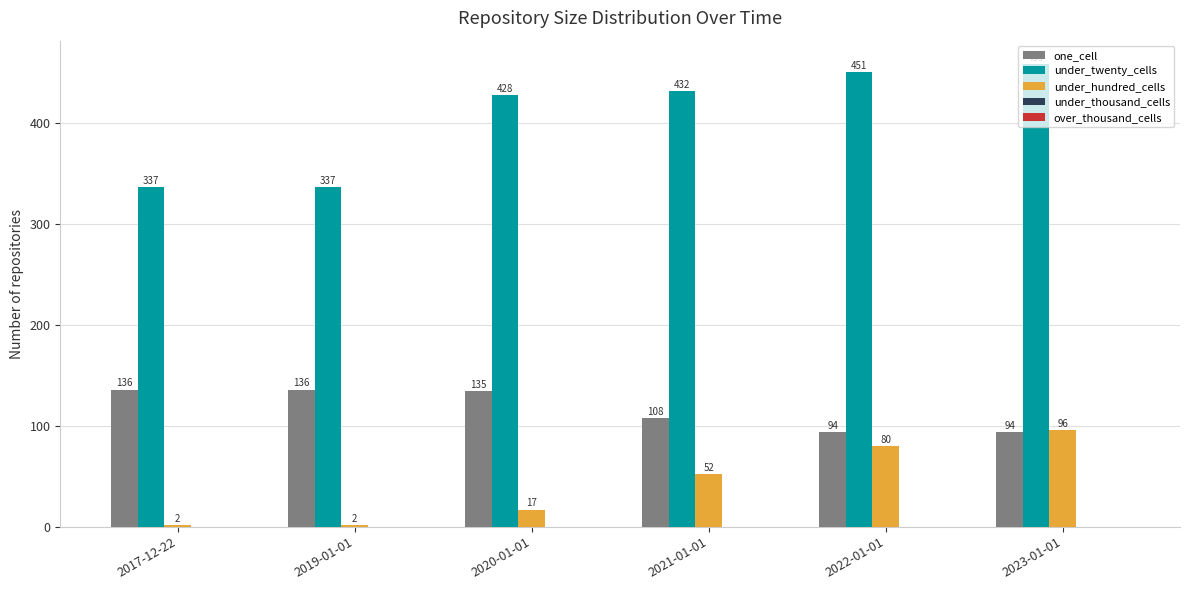

What is the value of the under_hundred_cells bar at the 3rd from the left?

17